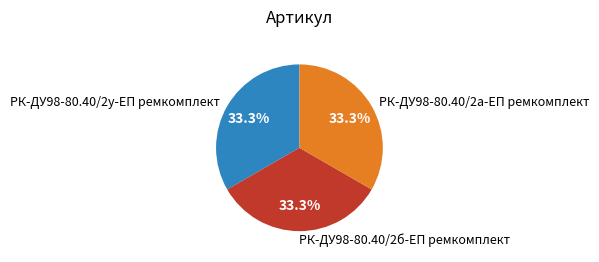

What is the ratio of the value at РК-ДУ98-80.40/2у-ЕП ремкомплект to the value at РК-ДУ98-80.40/2б-ЕП ремкомплект?

1.0